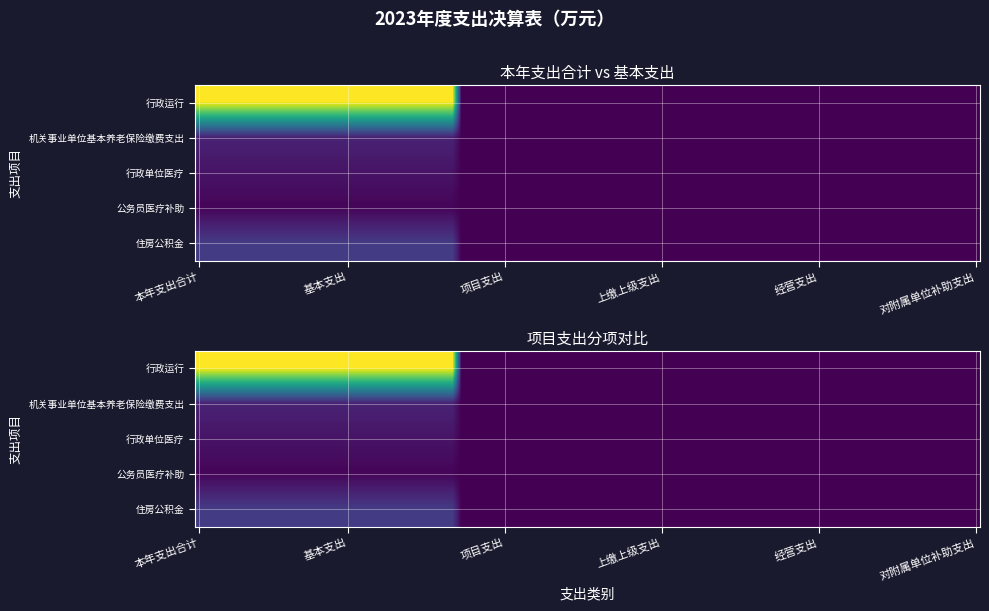

Which series has the largest total across all categories?

行政运行